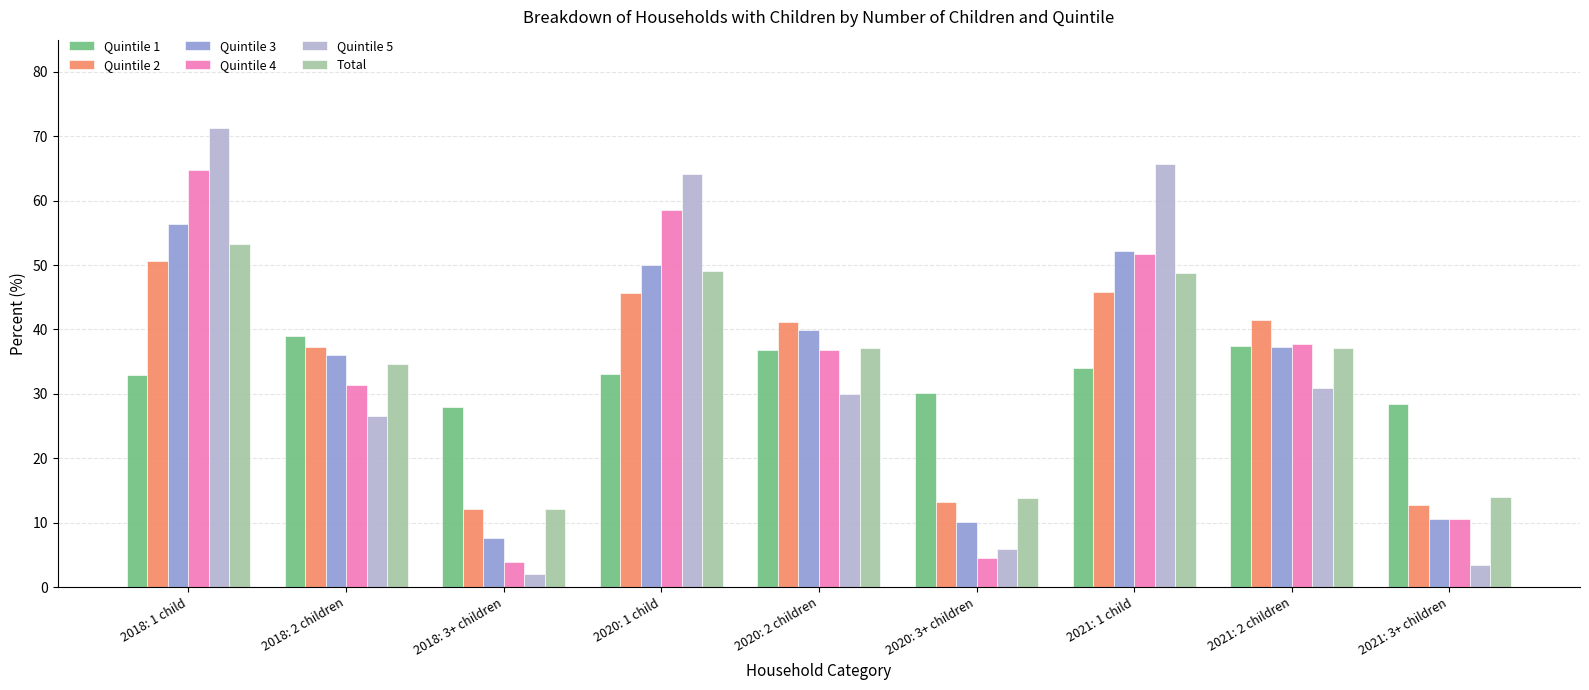

What is the smallest value displayed?

2.1